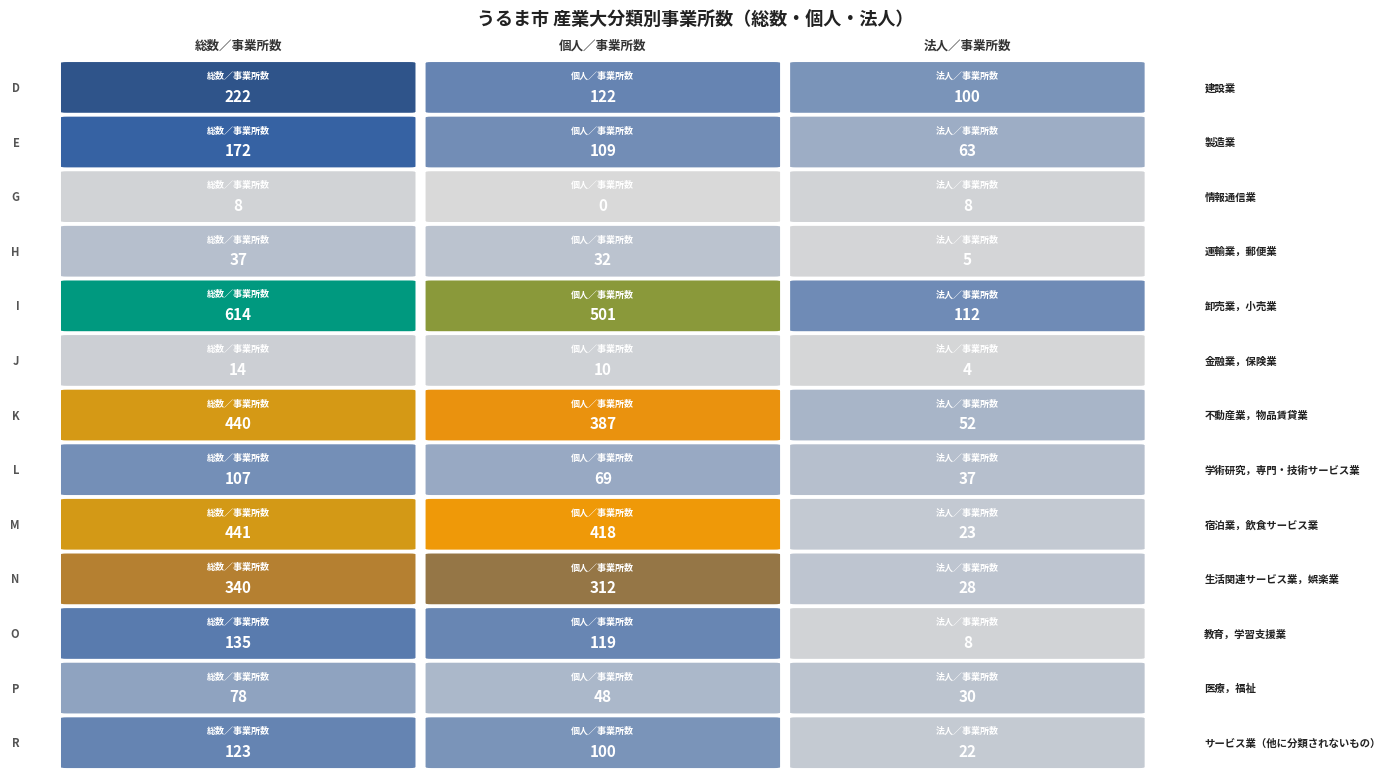

What is the difference between the G 情報通信業 values at D 建設業 and E 製造業?

8